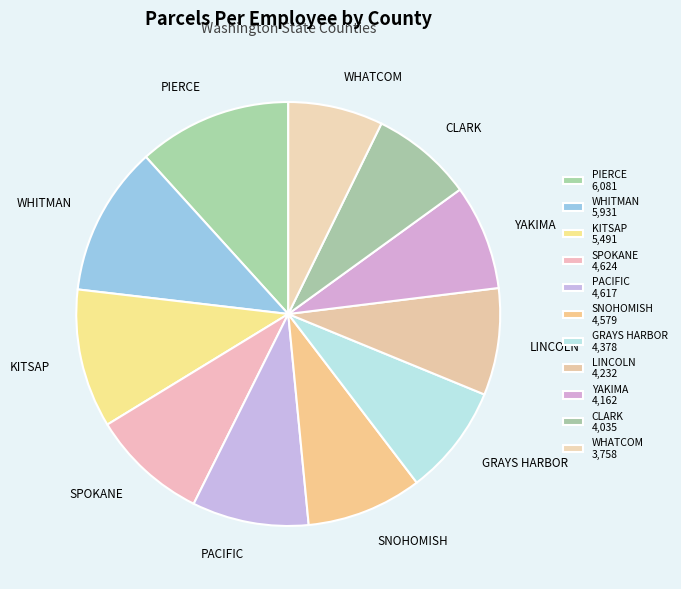

Is it true that CLARK is 8% of the pie?

True